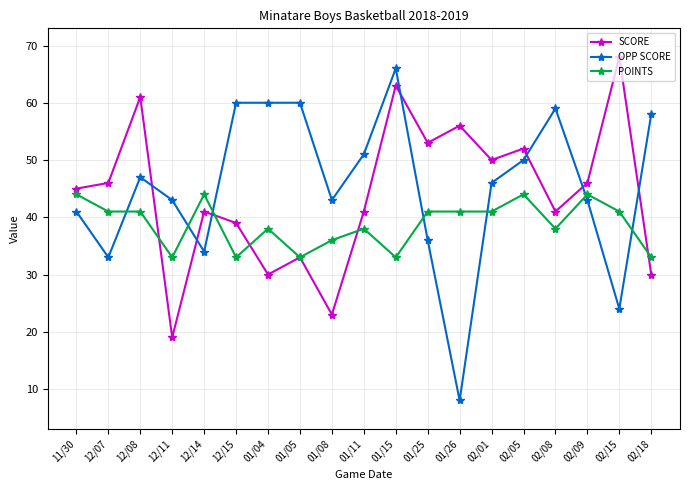

What is the approximate value of SCORE at 01/11, to the nearest 5?

40